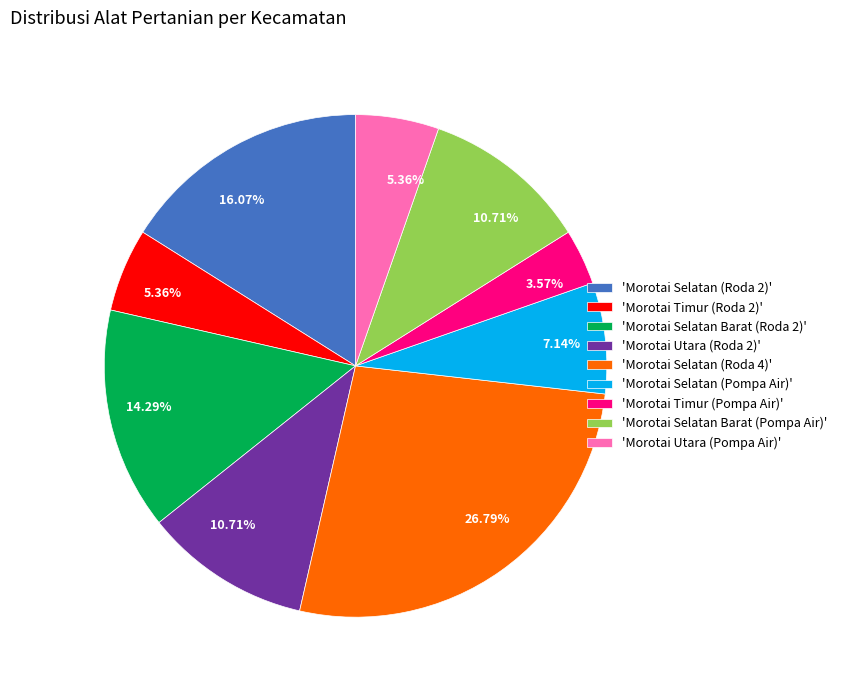

Is there any slice that represents more than half of the pie?

No